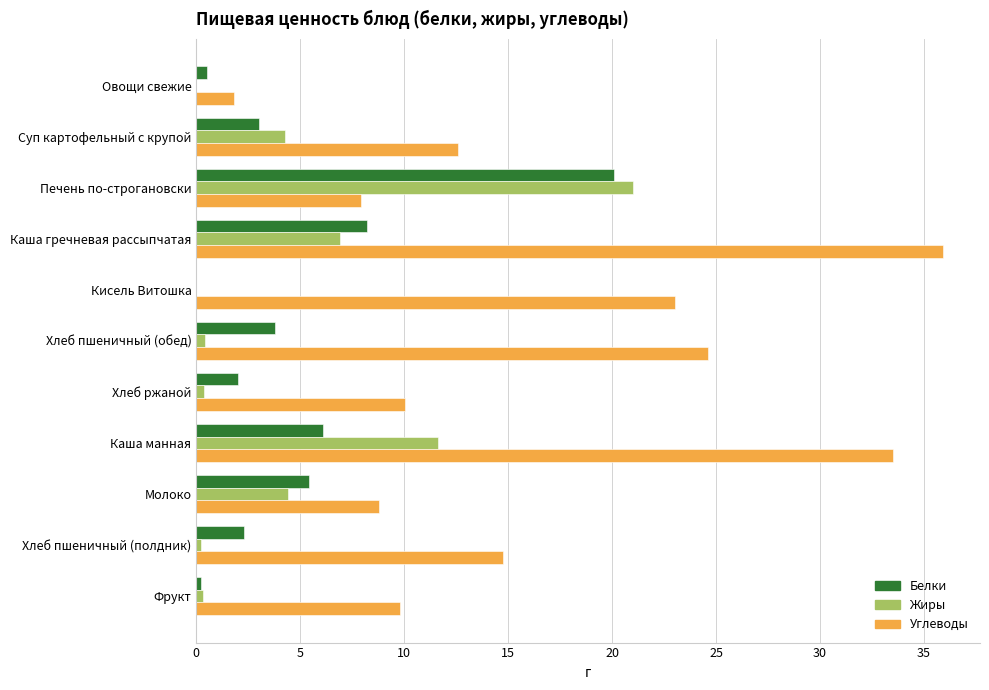

What is the highest value of the Жиры series?

21.0